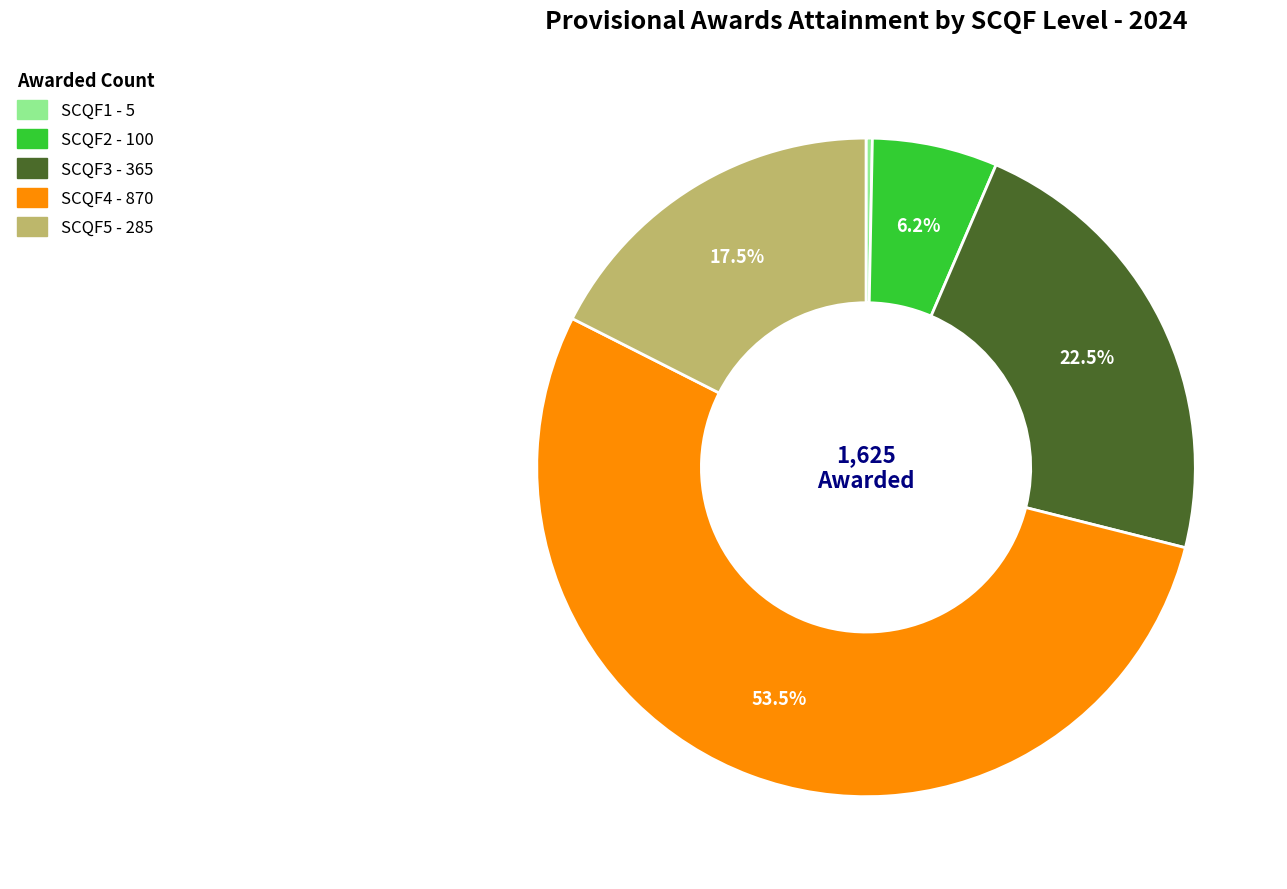

Count the number of slices in the pie.

5